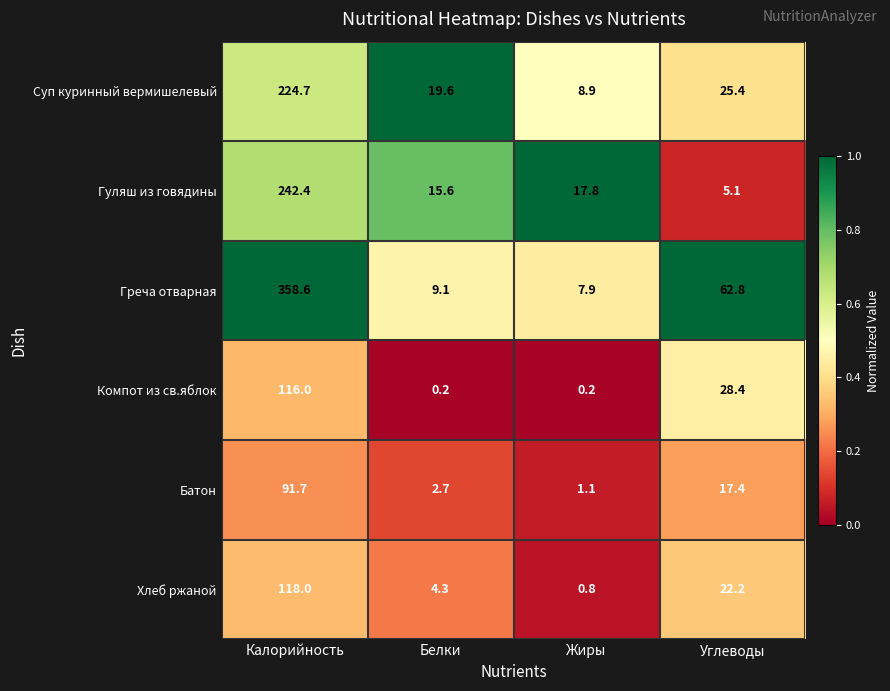

Which series has the largest total across all categories?

Греча отварная